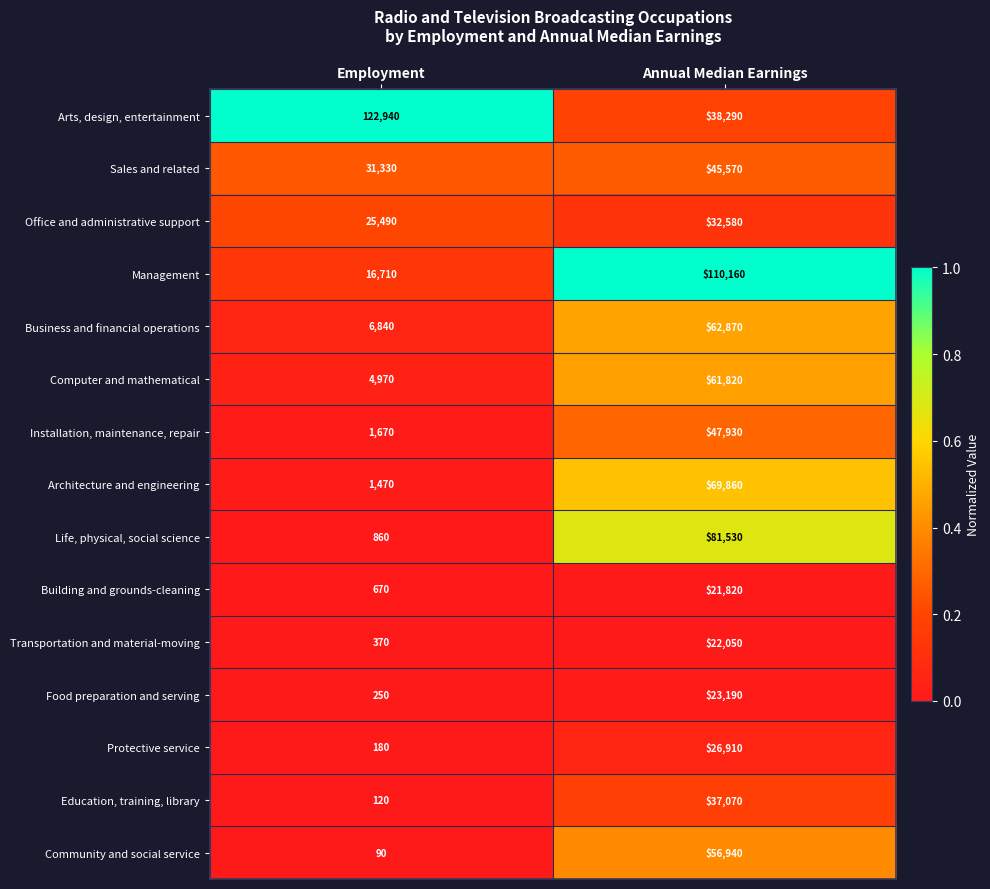

Reading left to right, extract all data points from this chart.

Arts, design, entertainment: Employment=122940	Annual Median Earnings=38290
Sales and related: Employment=31330	Annual Median Earnings=45570
Office and administrative support: Employment=25490	Annual Median Earnings=32580
Management: Employment=16710	Annual Median Earnings=110160
Business and financial operations: Employment=6840	Annual Median Earnings=62870
Computer and mathematical: Employment=4970	Annual Median Earnings=61820
Installation, maintenance, repair: Employment=1670	Annual Median Earnings=47930
Architecture and engineering: Employment=1470	Annual Median Earnings=69860
Life, physical, social science: Employment=860	Annual Median Earnings=81530
Building and grounds-cleaning: Employment=670	Annual Median Earnings=21820
Transportation and material-moving: Employment=370	Annual Median Earnings=22050
Food preparation and serving: Employment=250	Annual Median Earnings=23190
Protective service: Employment=180	Annual Median Earnings=26910
Education, training, library: Employment=120	Annual Median Earnings=37070
Community and social service: Employment=90	Annual Median Earnings=56940